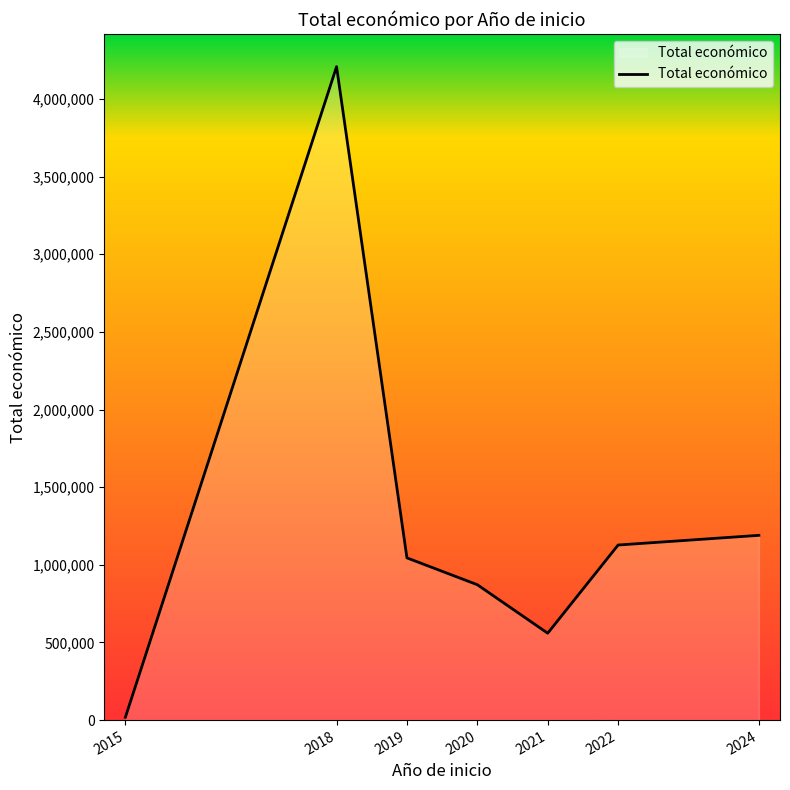

At which label is the value closest to 2113306?

2024